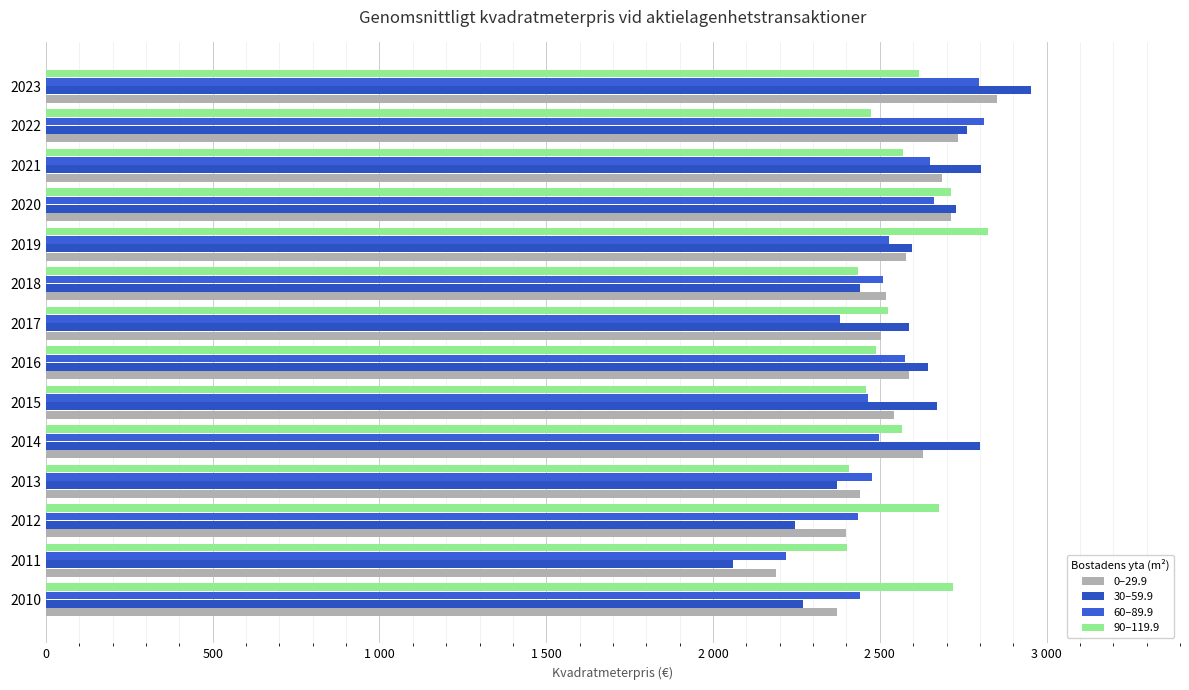

How many series are shown in this chart?

4